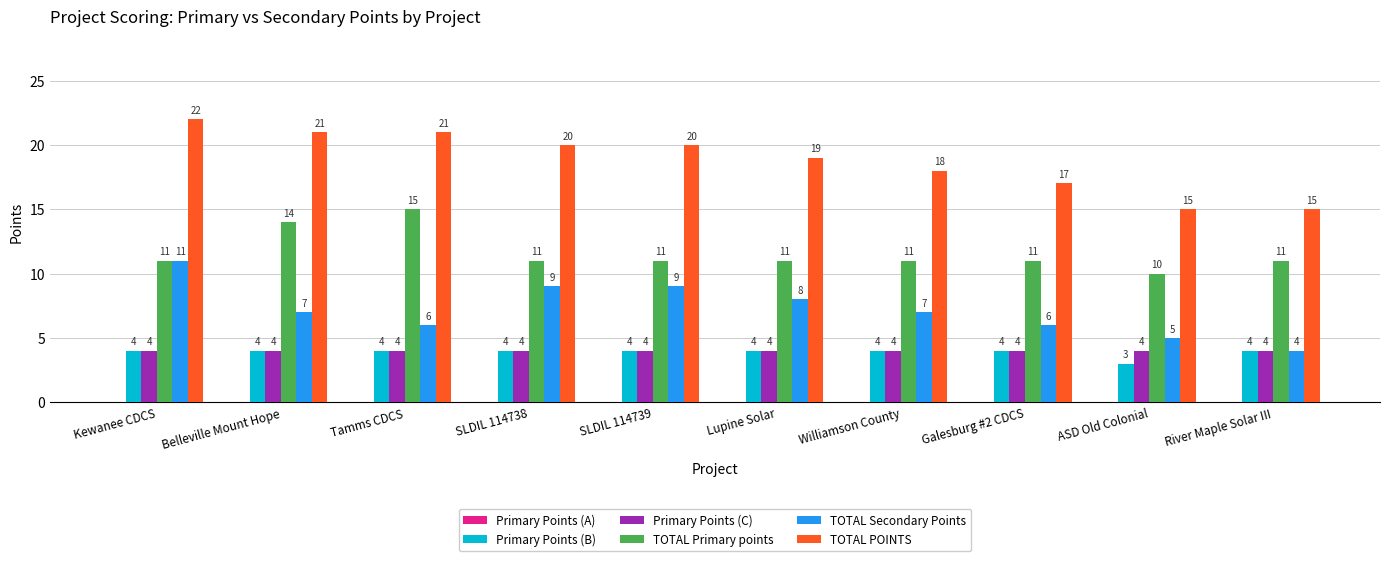

How many groups of bars are there?

10